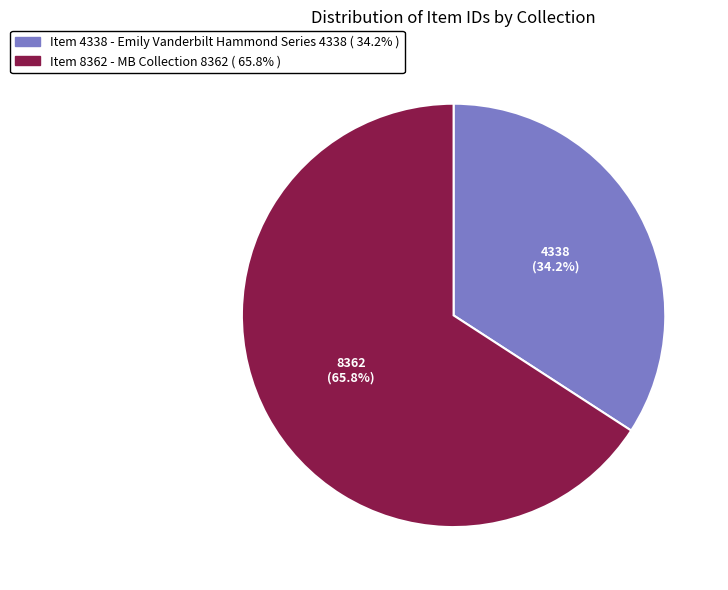

Is there any slice that represents more than half of the pie?

Yes